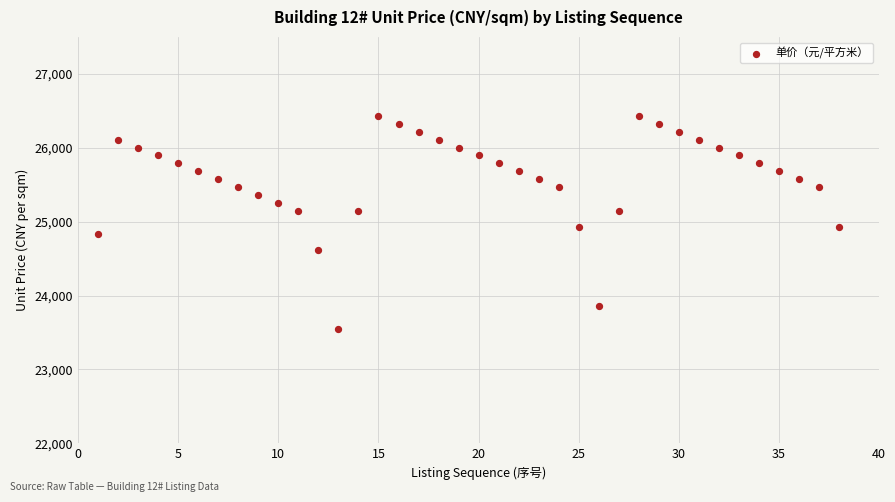

What is the range of X values (max minus min)?

37.0